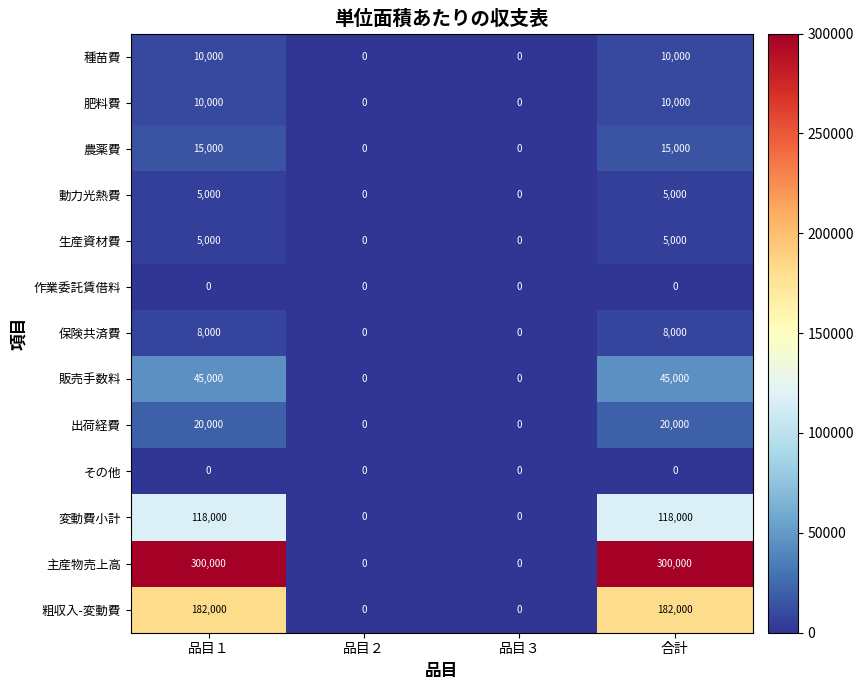

True or false: 農薬費 has a value of 15000 at 合計.

True